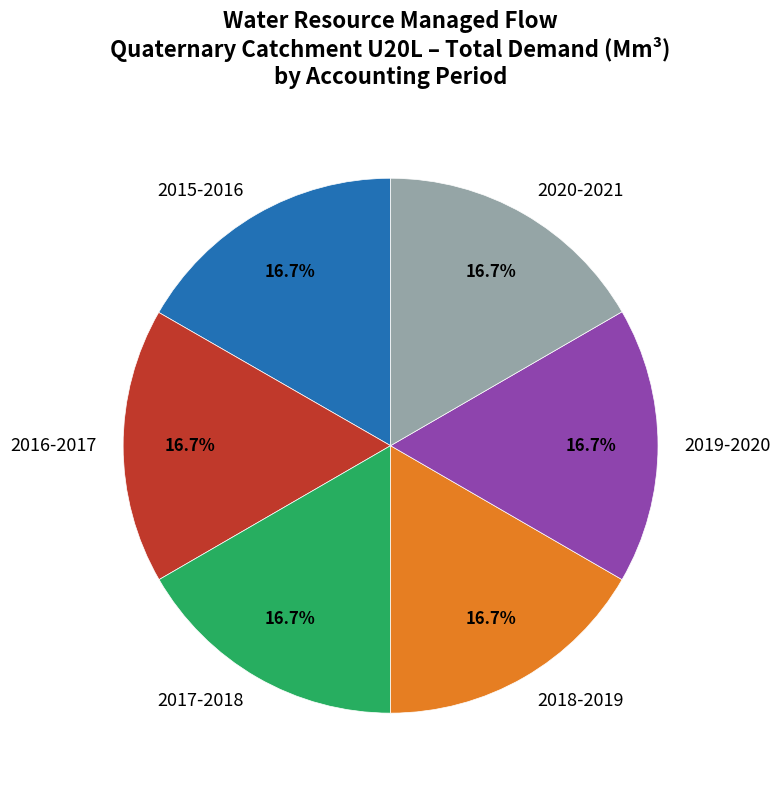

Approximately how many times larger is the value at 2019-2020 compared to 2016-2017?

1.0